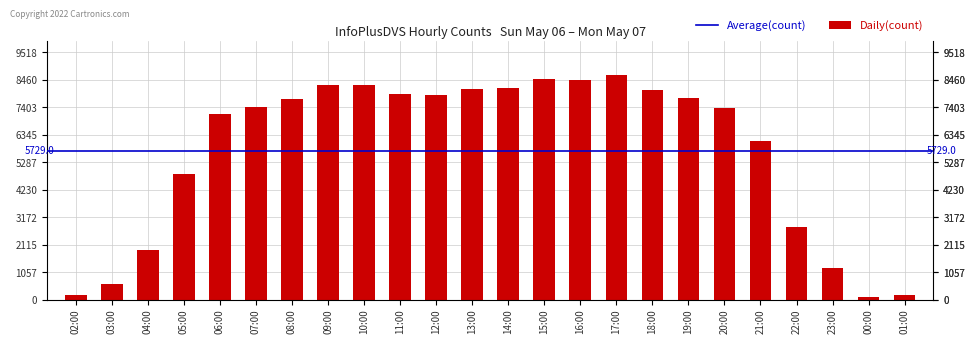

At which label is the value closest to 4378?

05:00